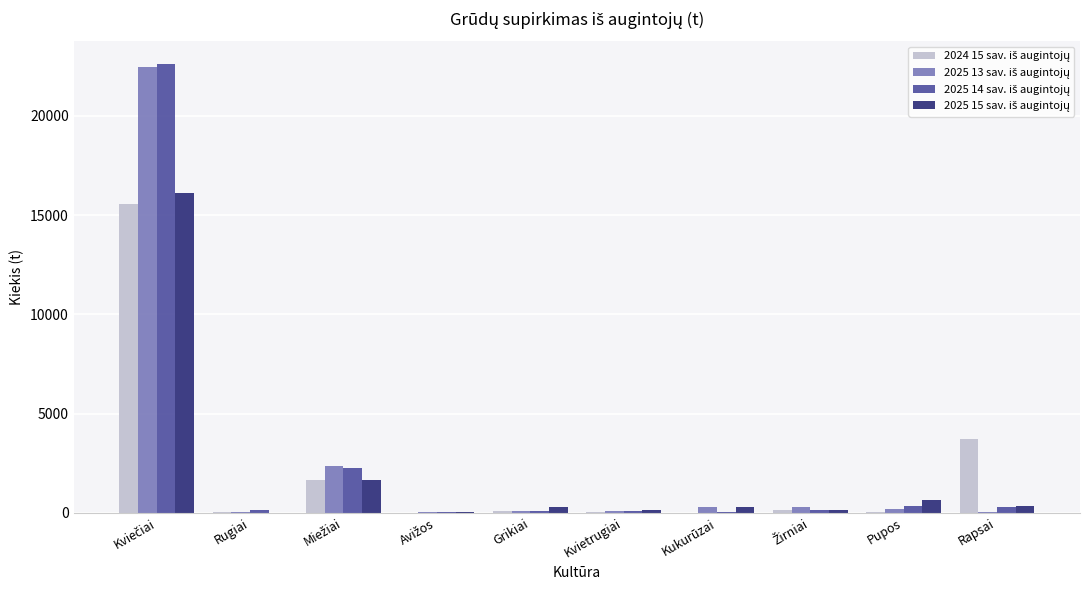

Which series has the largest range (max minus min)?

2025 14 sav. iš augintojų